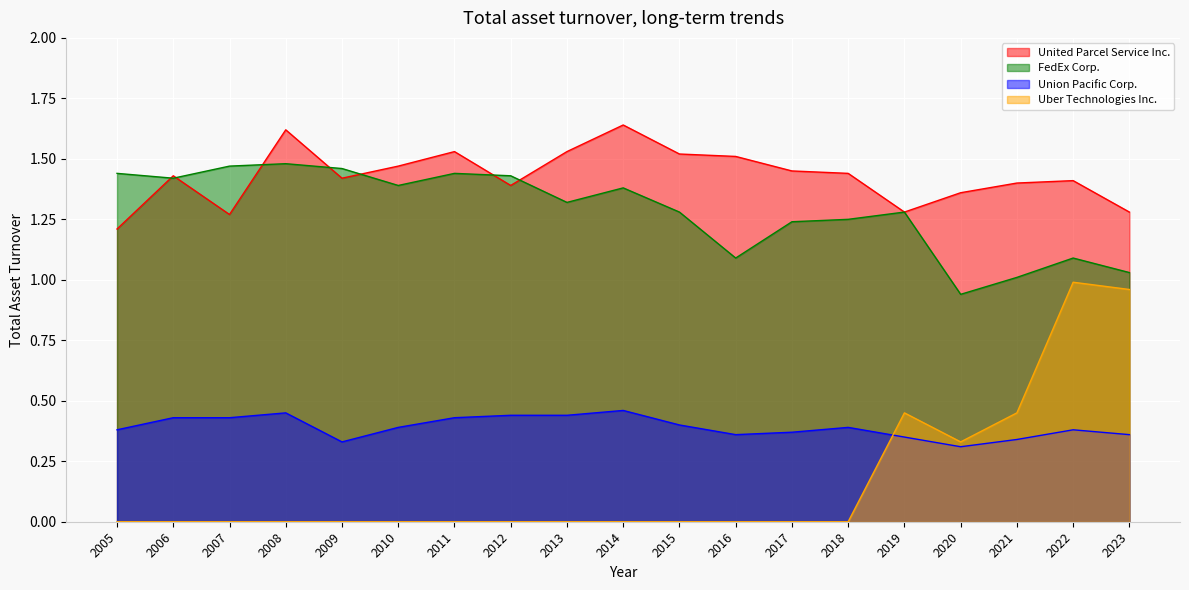

Count the number of categories in the chart.

19